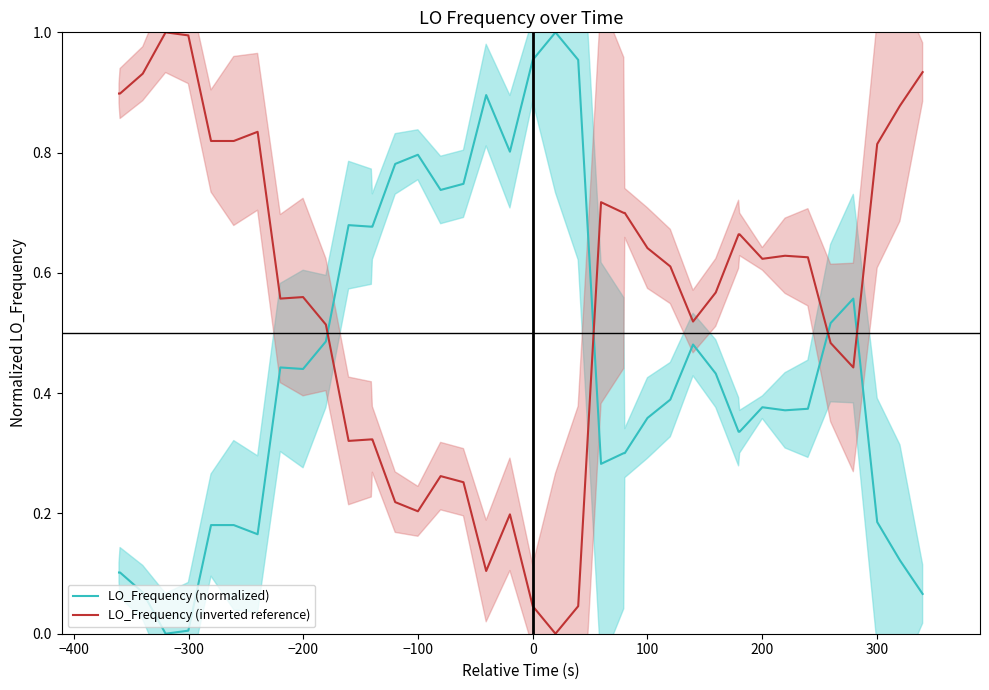

Which series ends up on top after the final intersection of LO_Frequency (inverted reference) and LO_Frequency (normalized)?

LO_Frequency (inverted reference)